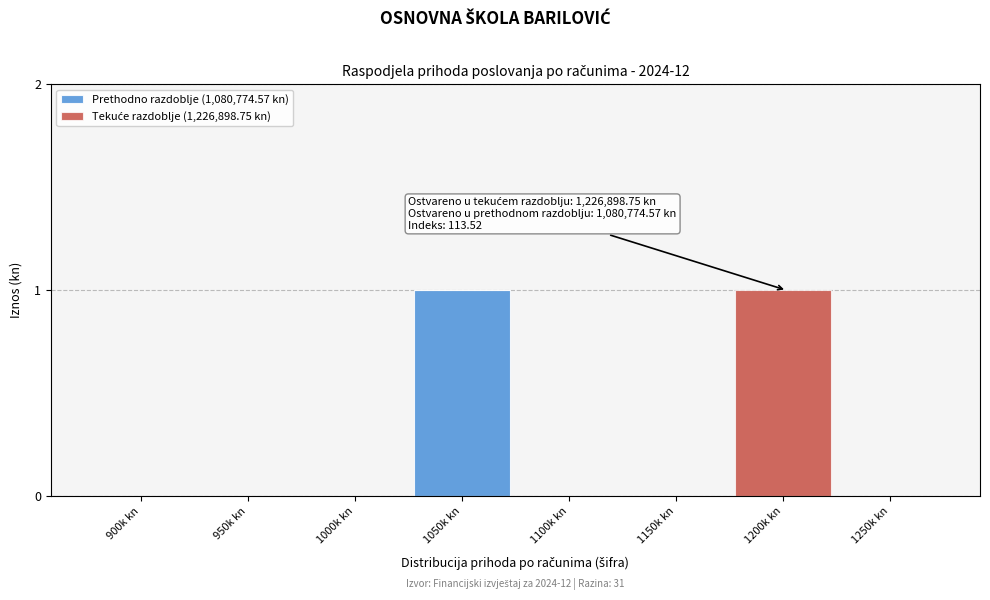

Reading left to right, transcribe the values for Prethodno razdoblje (1,080,774.57 kn).

900k kn=0	950k kn=0	1000k kn=0	1050k kn=1	1100k kn=0	1150k kn=0	1200k kn=0	1250k kn=0